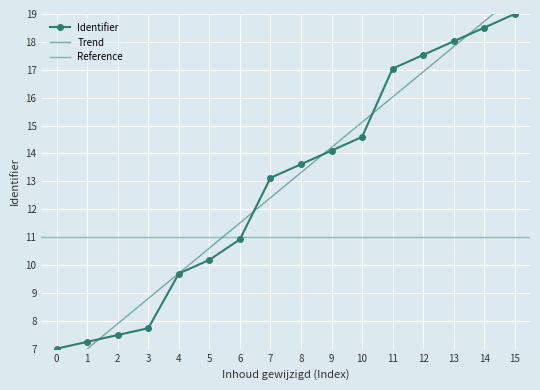

True or false: Identifier has more than 0 points higher than both neighbors.

False